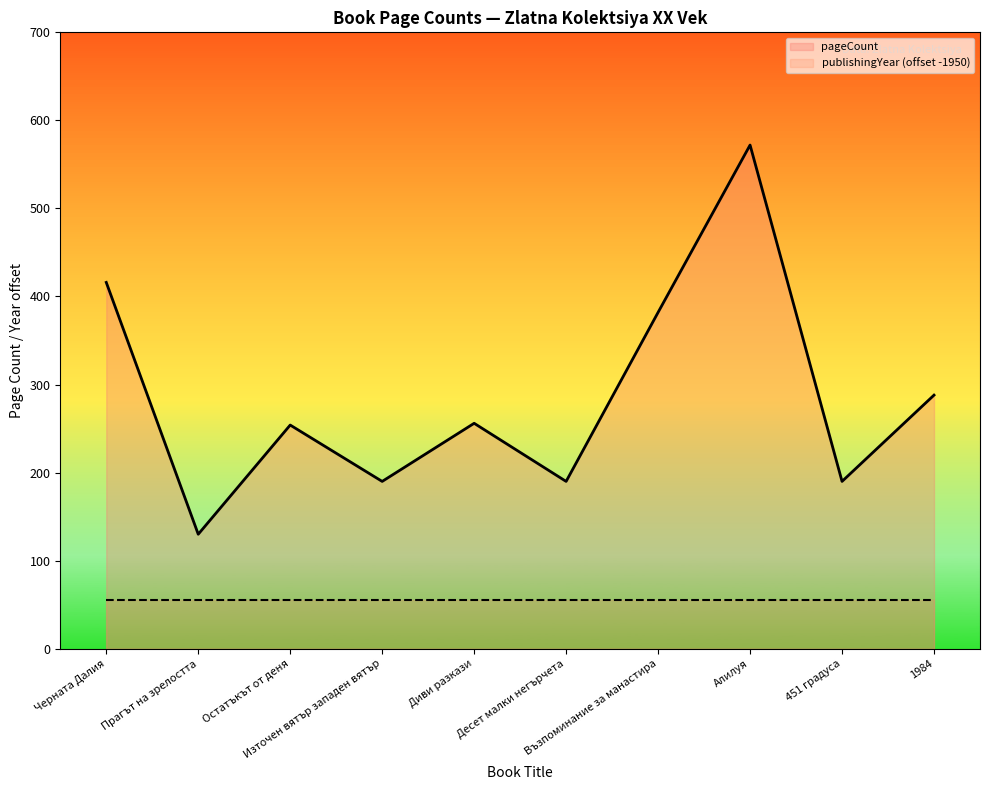

Which series has the largest range (max minus min)?

pageCount